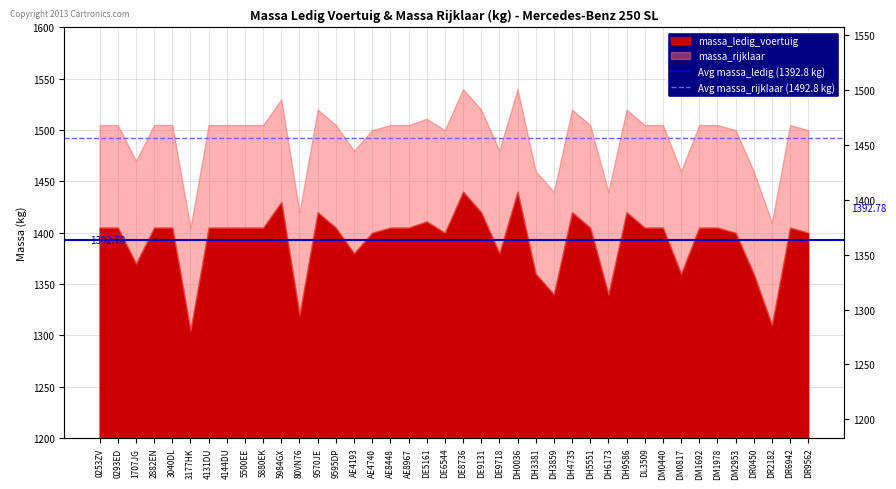

The value of Avg massa_rijklaar (1492.8 kg) at 0293ED is 1492.8. True or false?

True